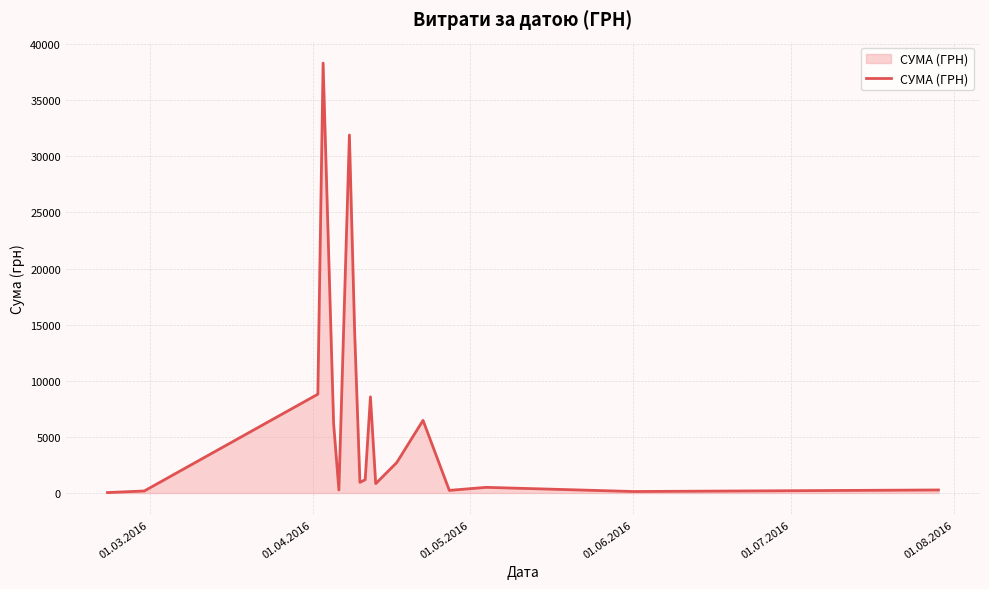

What is the difference between the maximum and minimum values?

38264.5